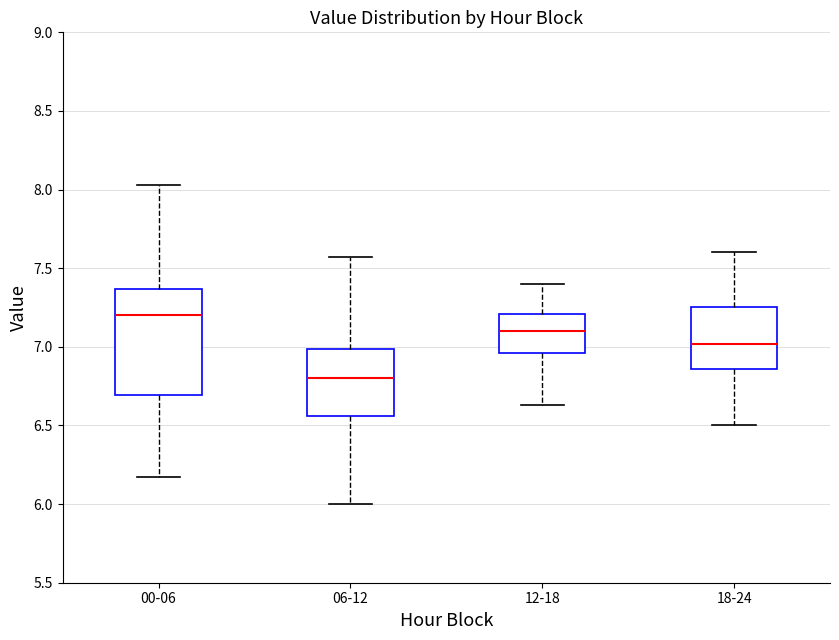

Where does the lower whisker of the box for 12-18 end on the y-axis? The values are not printed on the chart, so give them approximately, as read against the axis.

6.65